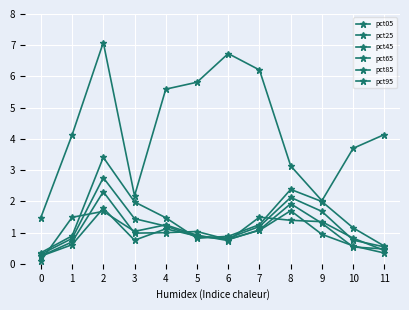

What is the greatest value displayed?

7.1